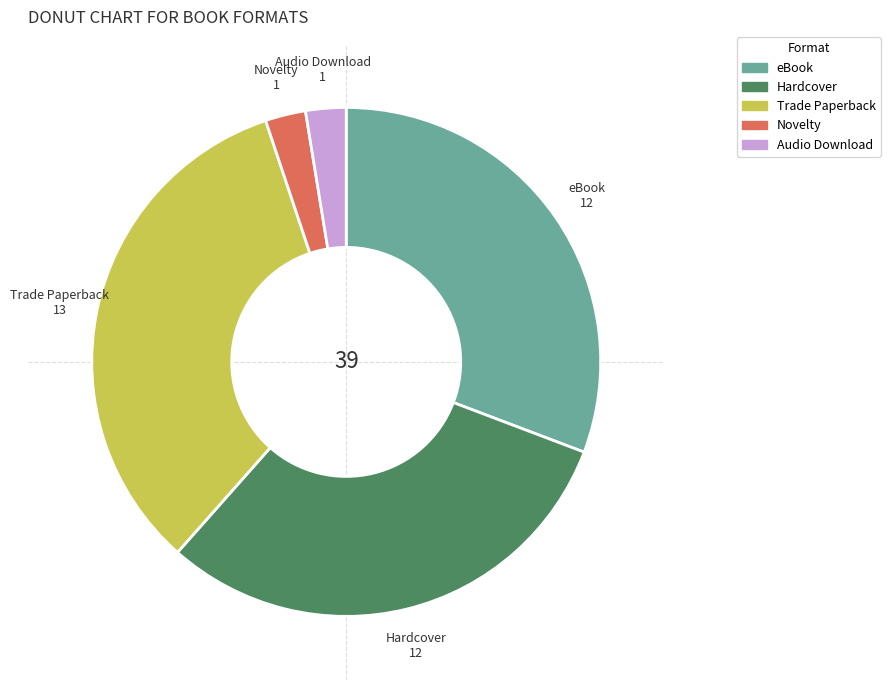

Count the number of slices in the pie.

5